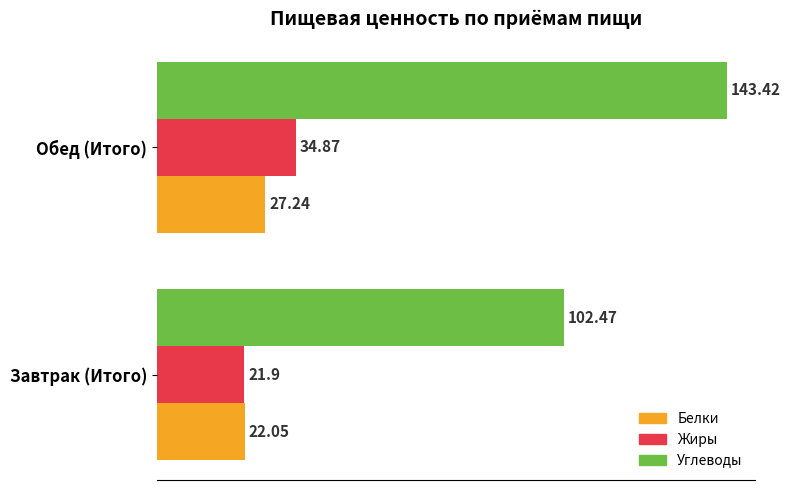

Between Завтрак (Итого) and Обед (Итого), which series saw the biggest shift?

Углеводы